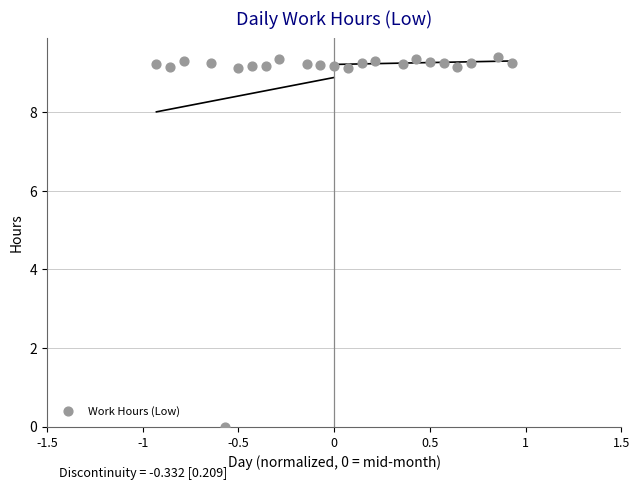

What is the range of Y values (max minus min)?

9.4